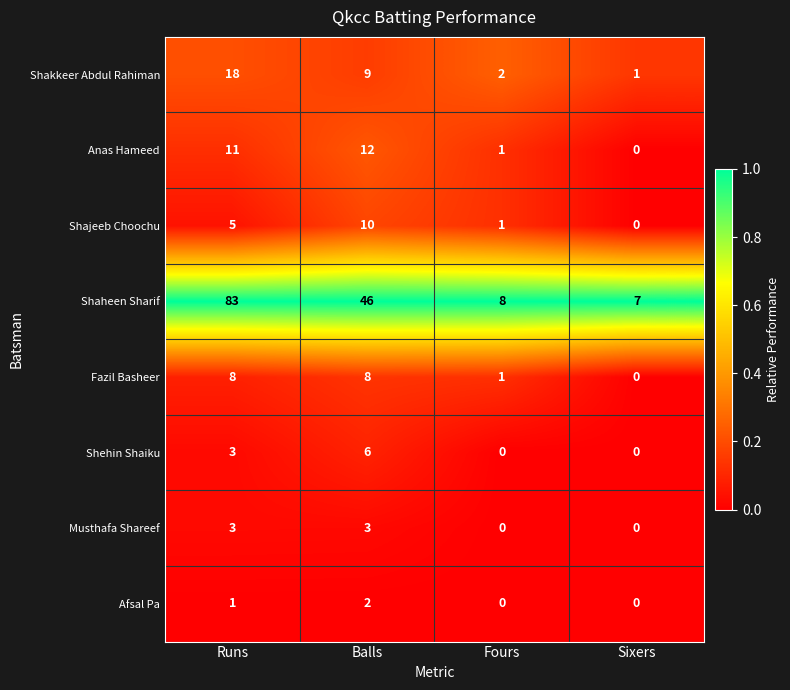

The Shakkeer Abdul Rahiman series shows 1 at Fours. True or false?

False